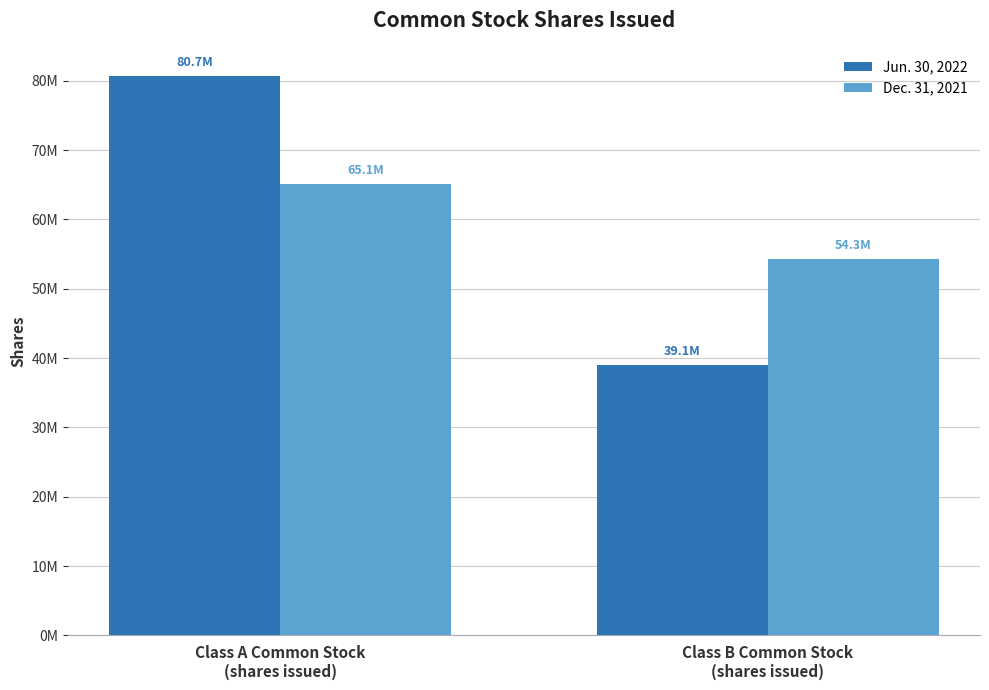

Where is Jun. 30, 2022 nearest to the value 59889087?

Class B Common Stock
(shares issued)